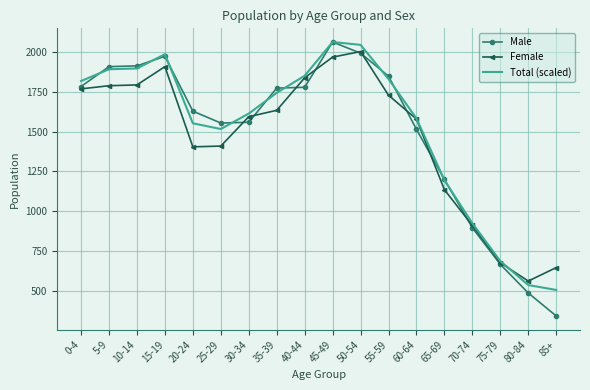

What is the lowest value of the Male series?

340.0